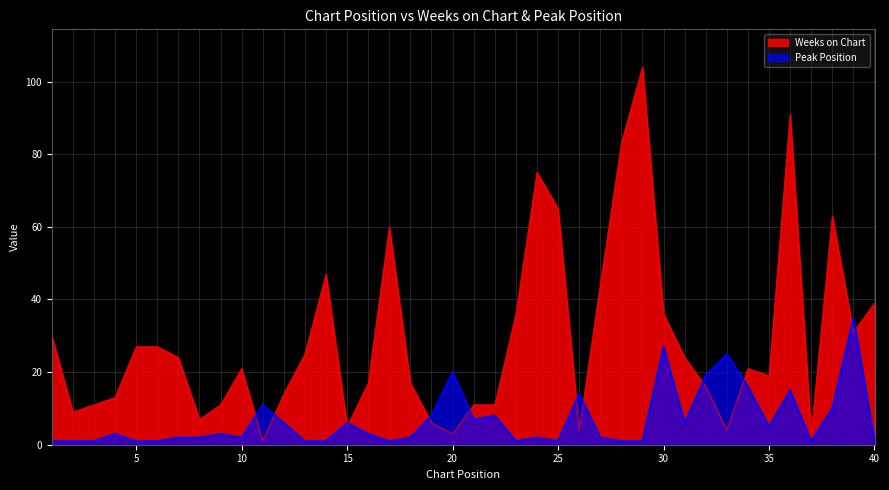

True or false: Weeks on Chart and Peak Position intersect in this chart.

True